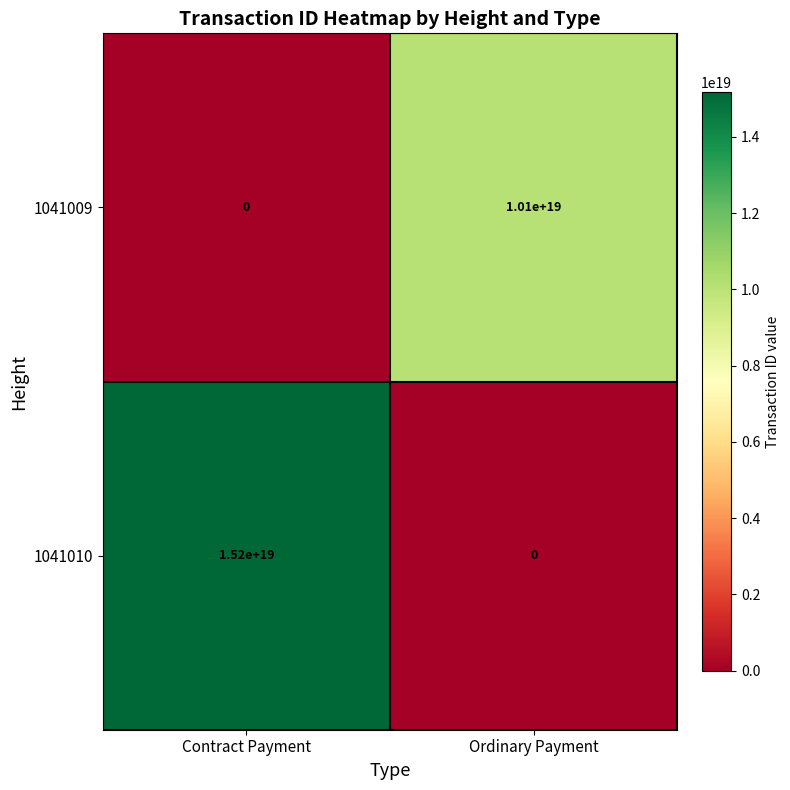

Which category has the highest value across all series?

Contract Payment